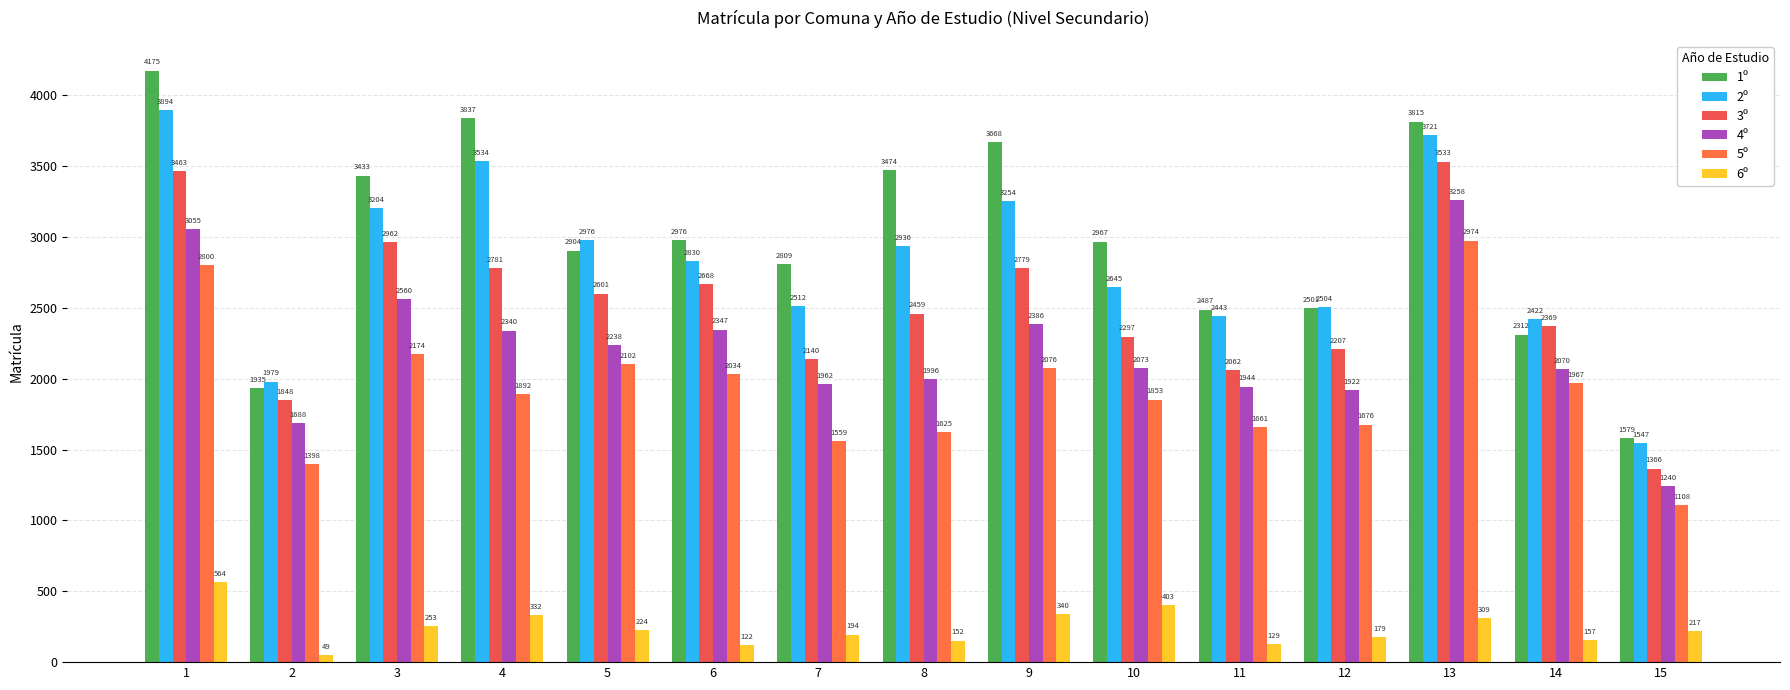

Rank the series by their maximum value, from highest to lowest.

1º, 2º, 3º, 4º, 5º, 6º